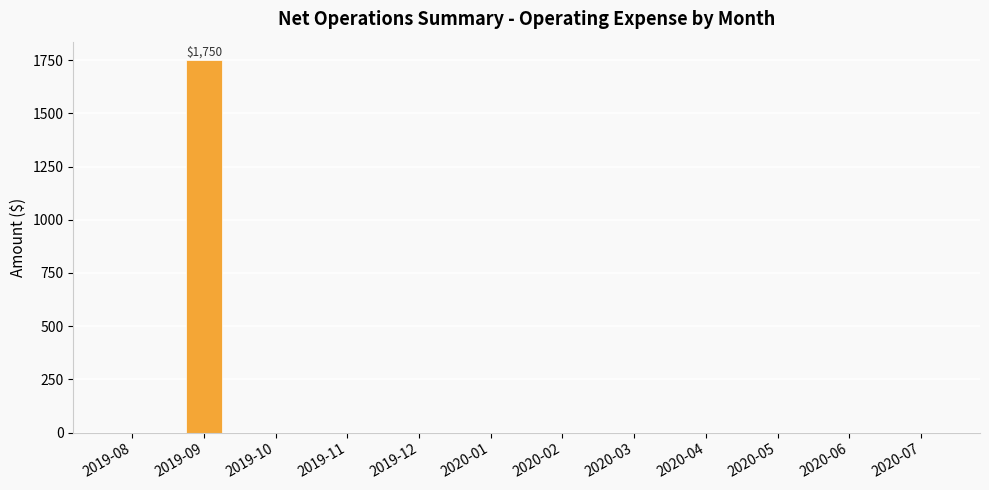

What is the greatest value displayed?

1750